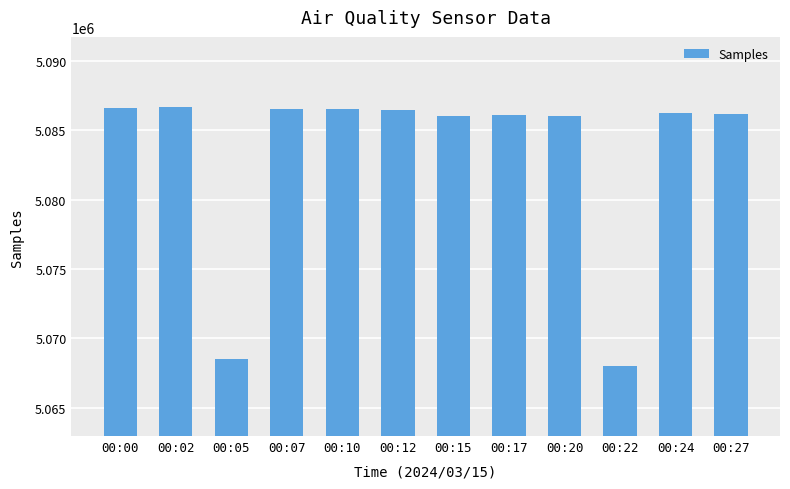

True or false: the data shows 3354199 at 00:07.

False